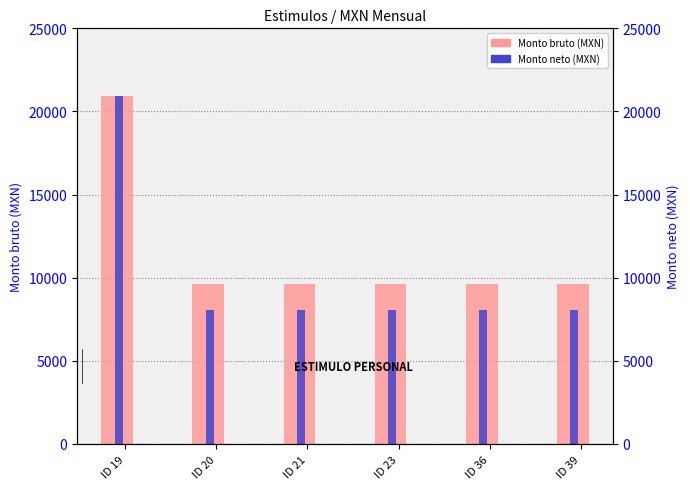

Reading left to right, what are all the values shown in this chart?

Monto bruto: ID 19=20950.0	ID 20=9650.0	ID 21=9650.0	ID 23=9650.0	ID 36=9650.0	ID 39=9650.0
Monto neto: ID 19=20950.0	ID 20=8057.8	ID 21=8057.8	ID 23=8057.8	ID 36=8057.8	ID 39=8057.8